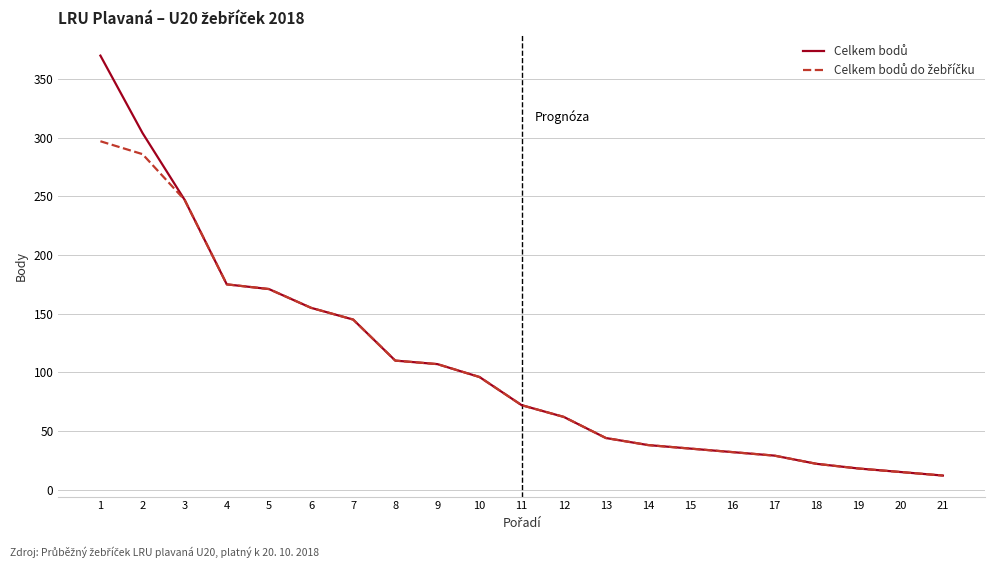

What is the maximum value shown in the chart?

370